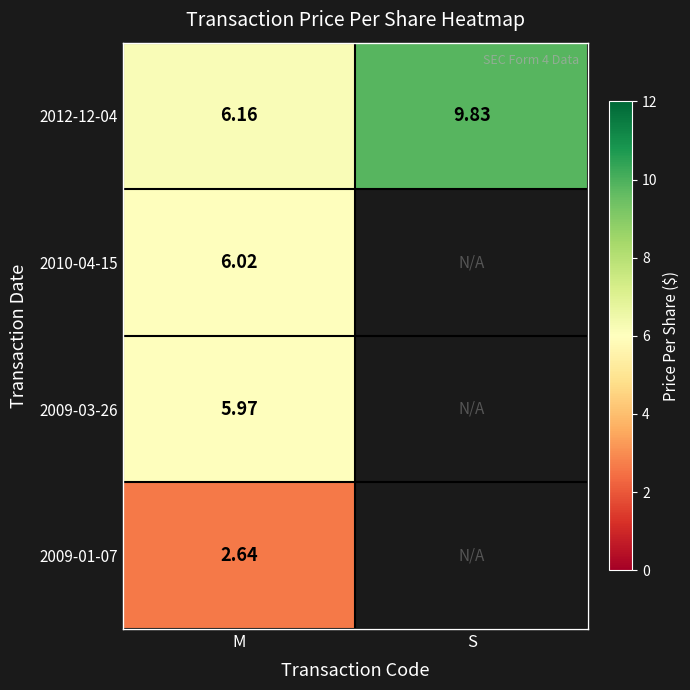

Which label corresponds to the smallest value in the chart?

S